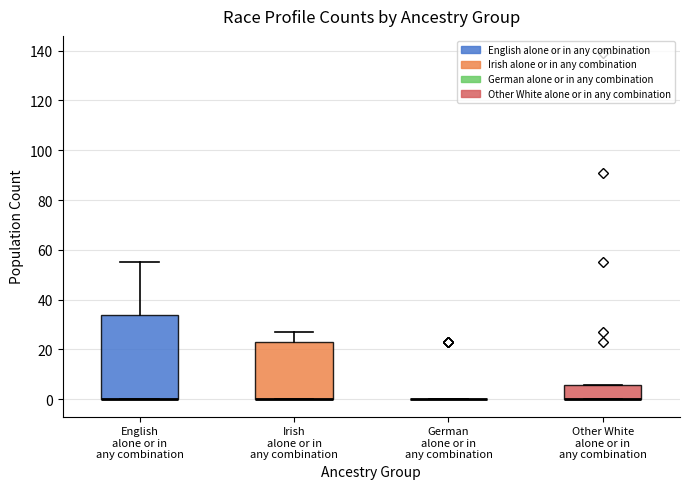

Reading left to right, transcribe this box plot: for each box, give where its median line is, the range the box spans, and where its two whiskers end, as read against the y-axis. The values are not printed on the chart, so give them approximately, as read against the axis.

English alone or in any combination: median 0 (drawn on the box's lower edge), box 0 to 34, whiskers 0 to 56
Irish alone or in any combination: median 0 (drawn on the box's lower edge), box 0 to 24, whiskers 0 to 28
German alone or in any combination: box collapsed to a line at 0, whiskers 0 to 0
Other White alone or in any combination: median 0 (drawn on the box's lower edge), box 0 to 6, whiskers 0 to 6